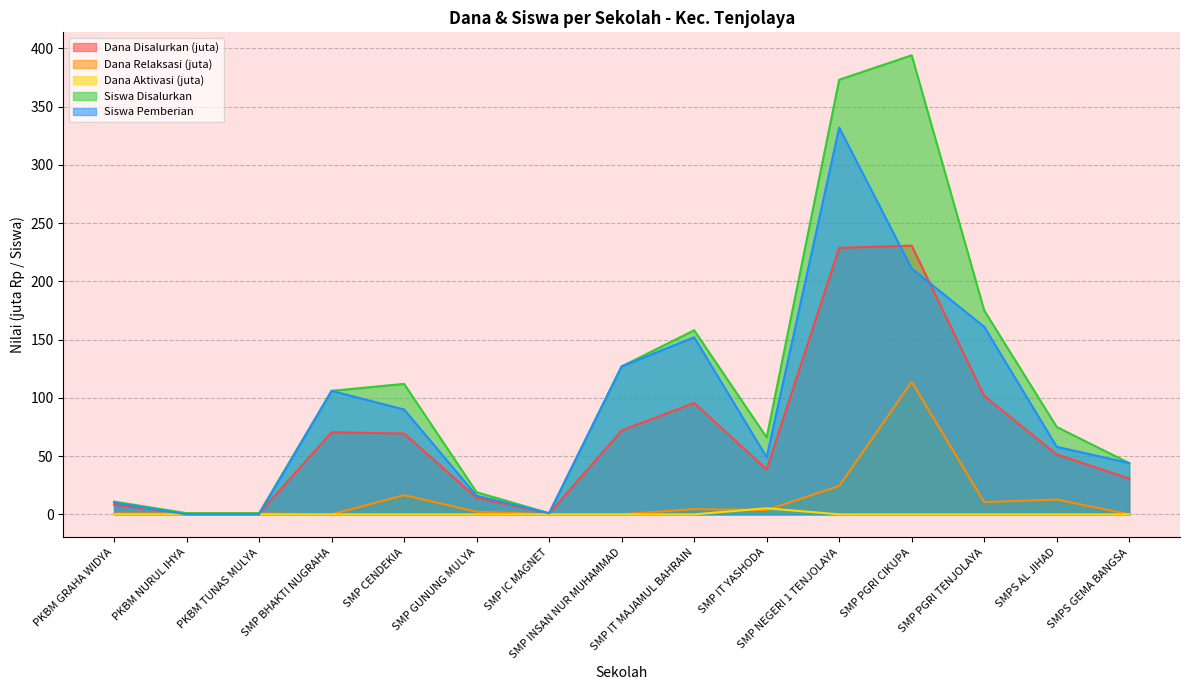

How many data points does each series have?

15